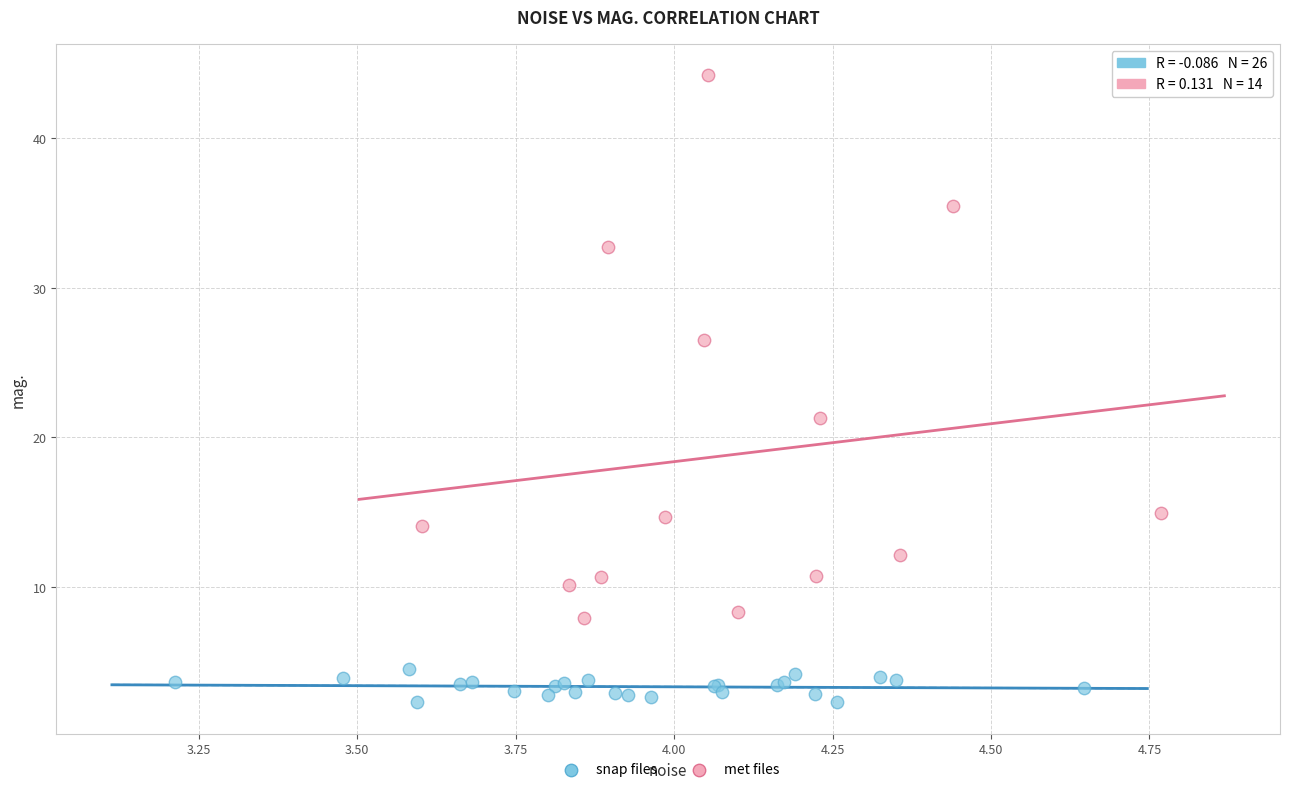

Which series has the widest spread of Y values?

met files